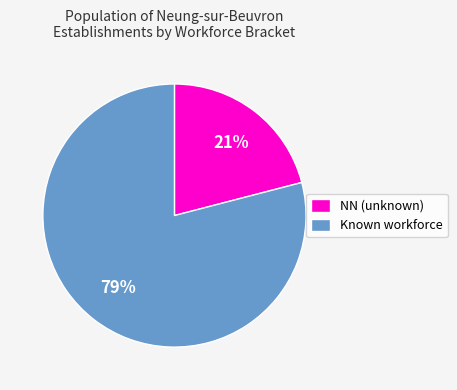

Count the number of slices in the pie.

2